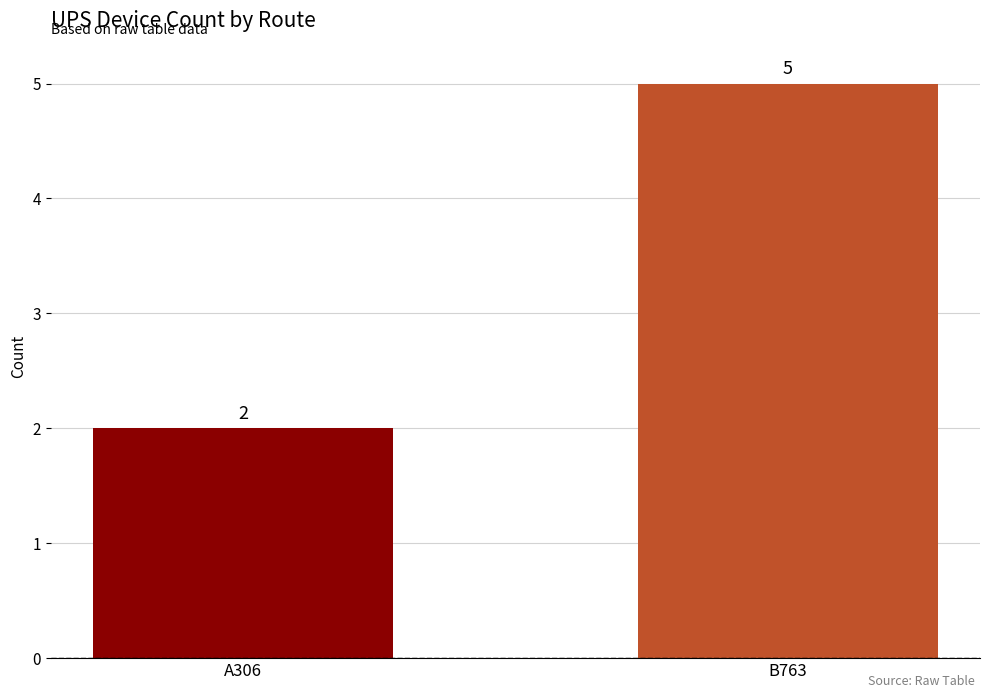

Reading left to right, list all the values displayed in this chart.

2	5